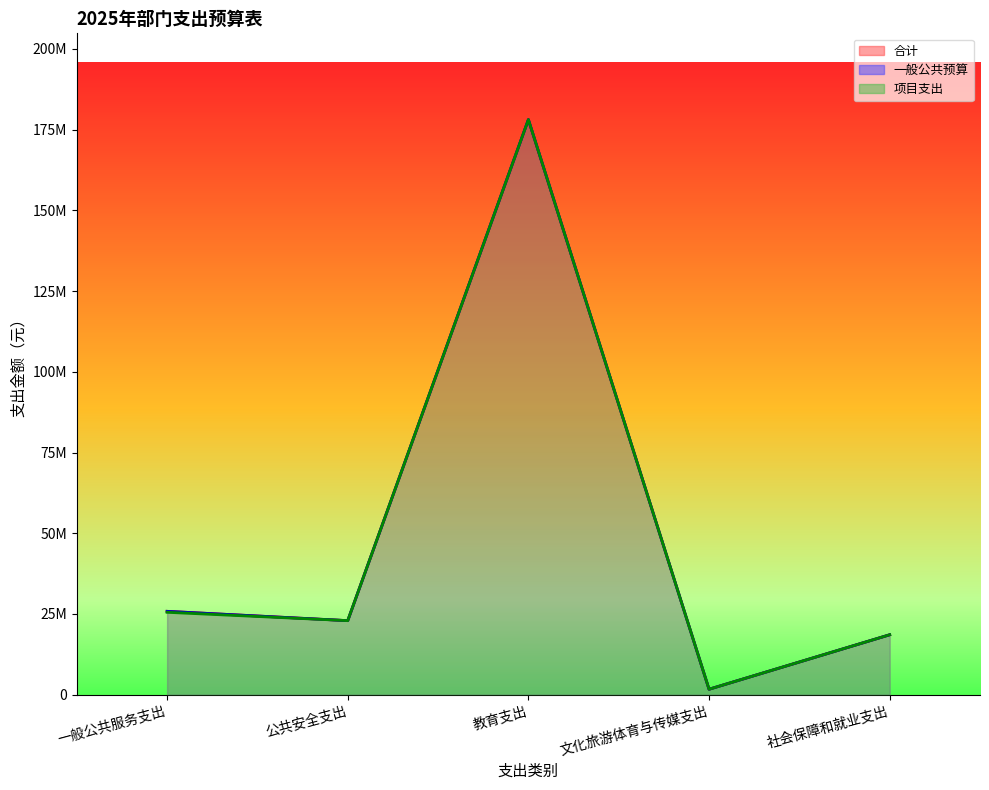

At which category is the sum across all series the highest?

教育支出